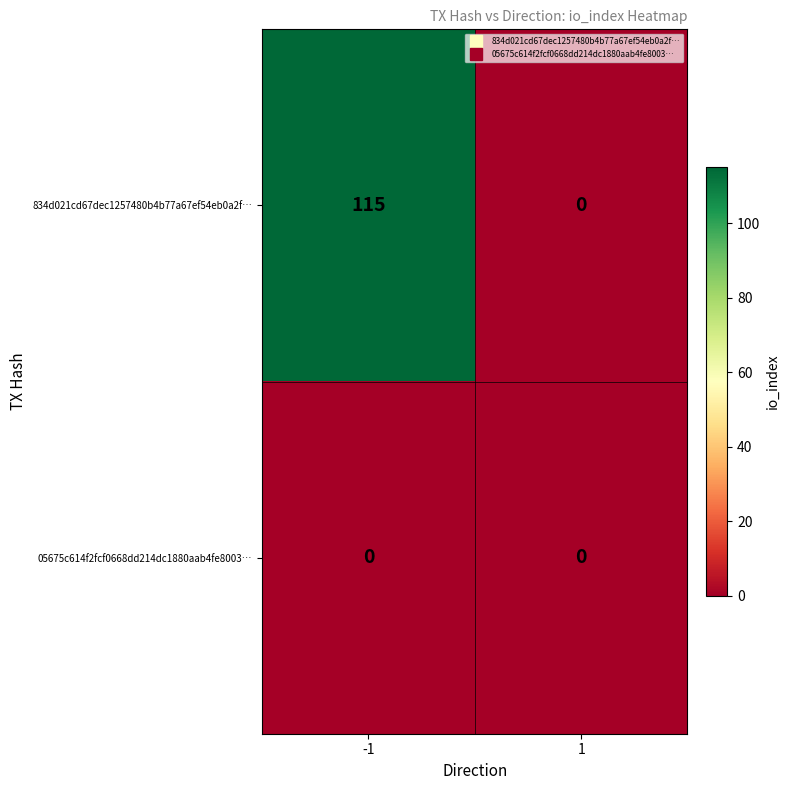

How many data points does each series have?

2